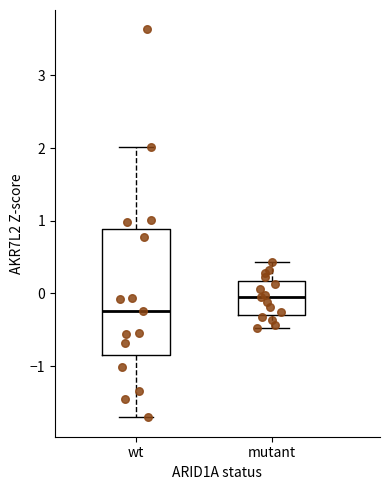

Where does the upper whisker of the box for mutant end on the y-axis? The values are not printed on the chart, so give them approximately, as read against the axis.

0.4